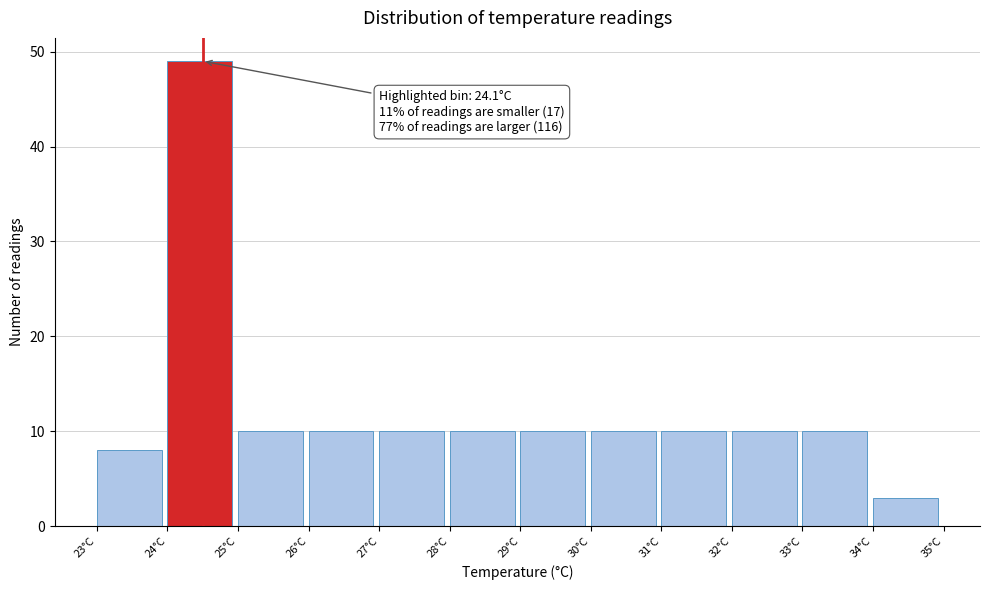

Over which range of the x-axis is the bar tallest?

24 to 25